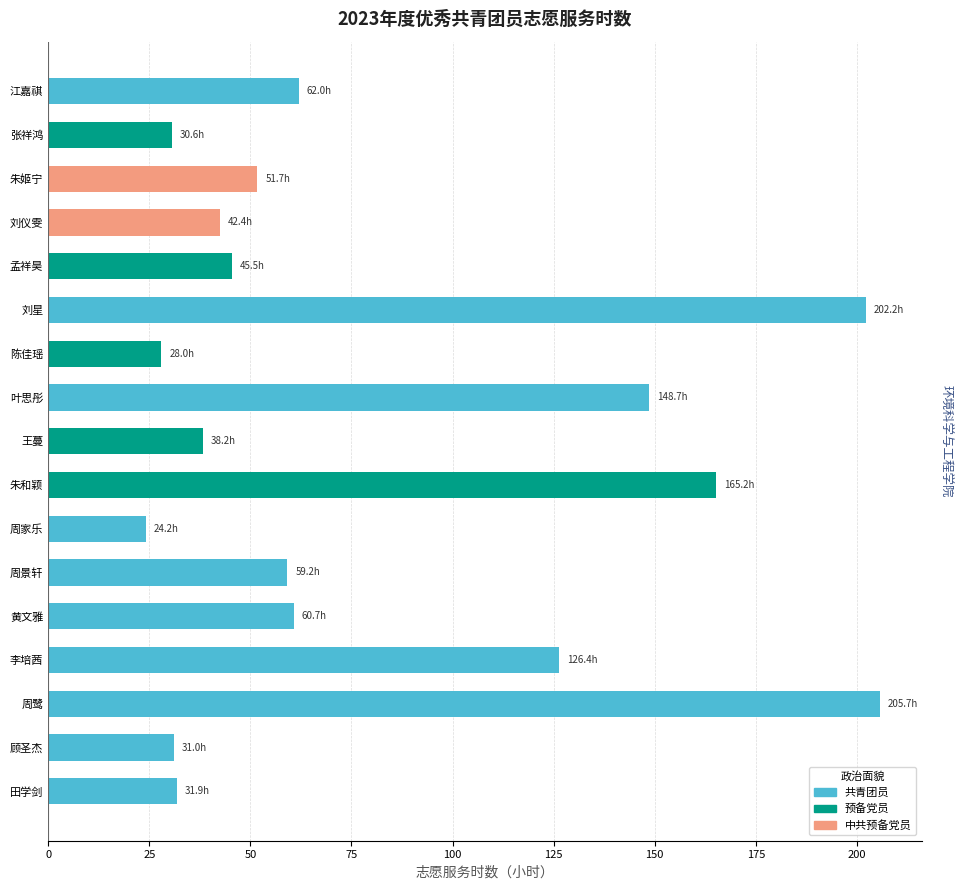

The value at 李培茜 is 81.6. True or false?

False